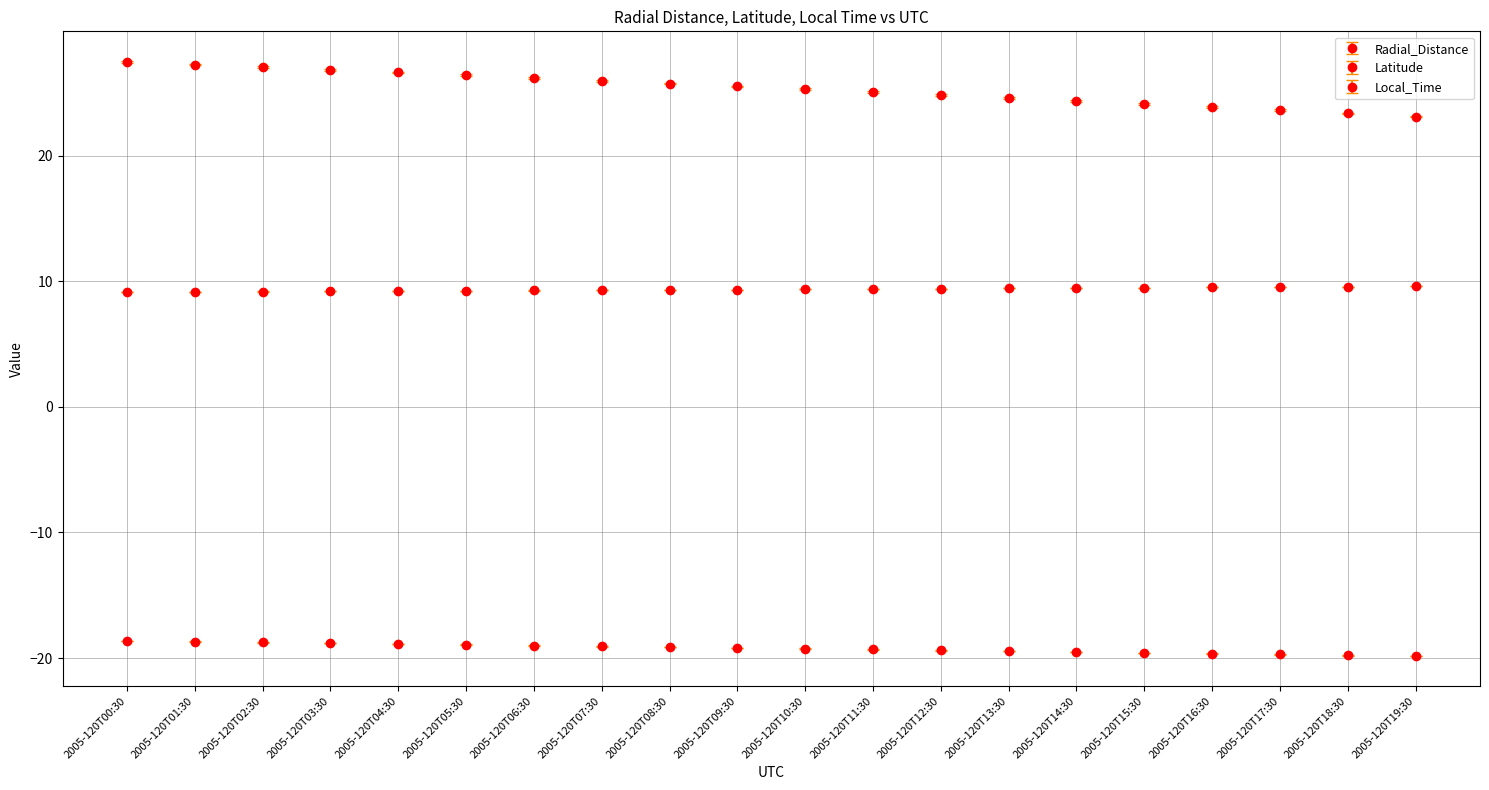

What is the sum of the Latitude values at 2005-120T01:30 and 2005-120T11:30?

-38.0